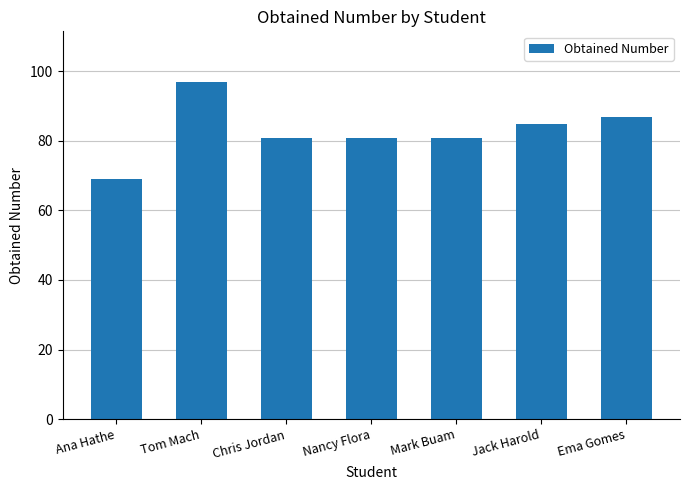

Reading left to right, extract all data points from this chart.

69	97	81	81	81	85	87